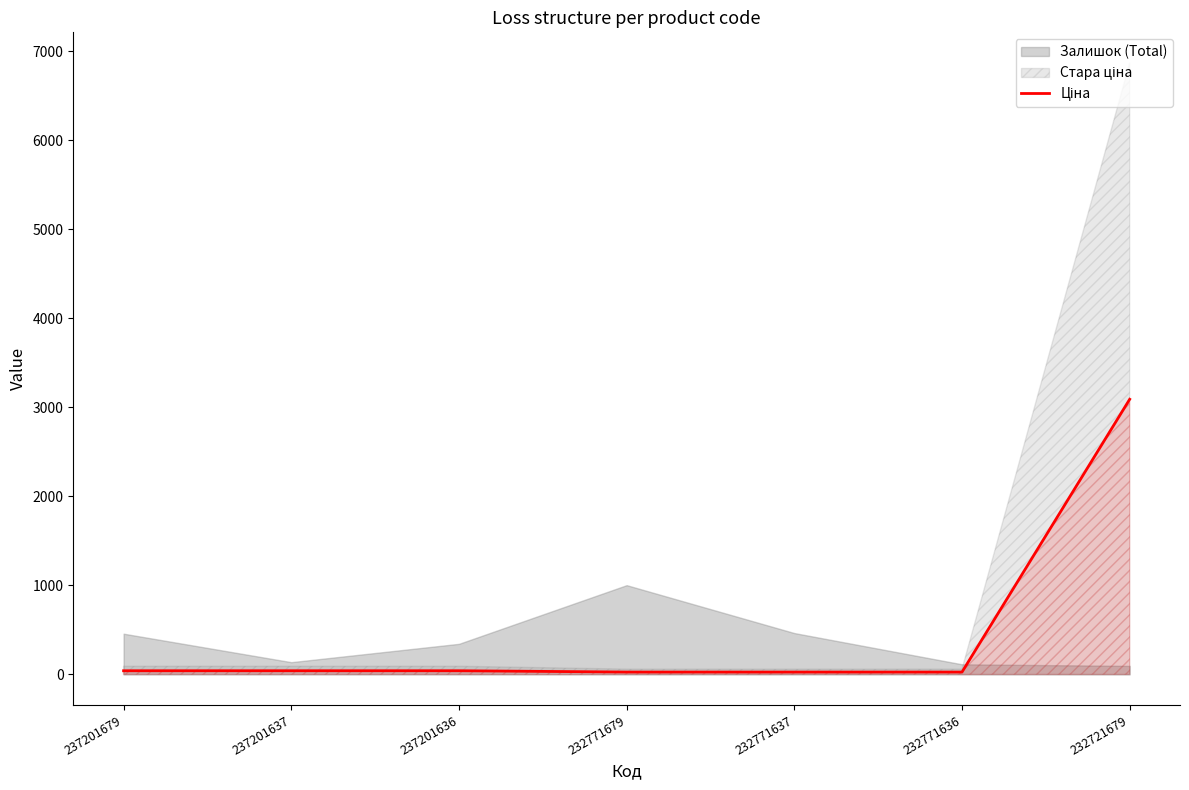

What is the value of the 4th point from the left?

27.0